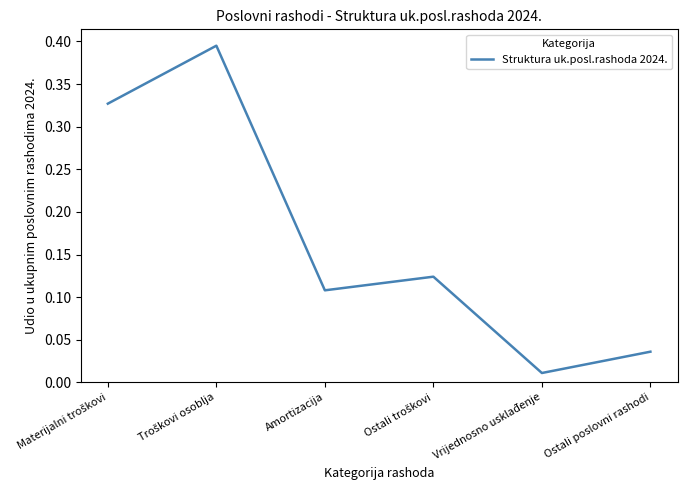

What is the sum of all values?

1.0